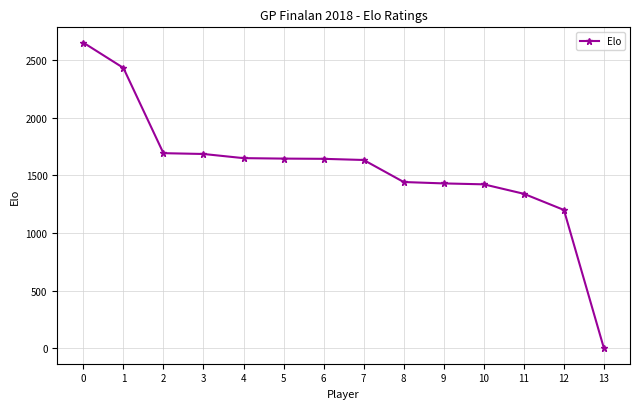

How many categories are shown in the chart?

14